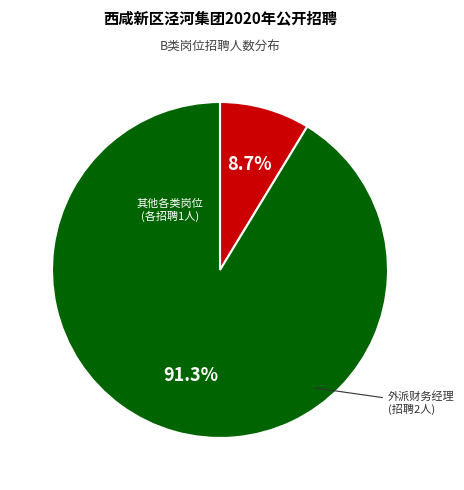

Does any single category account for the majority?

Yes